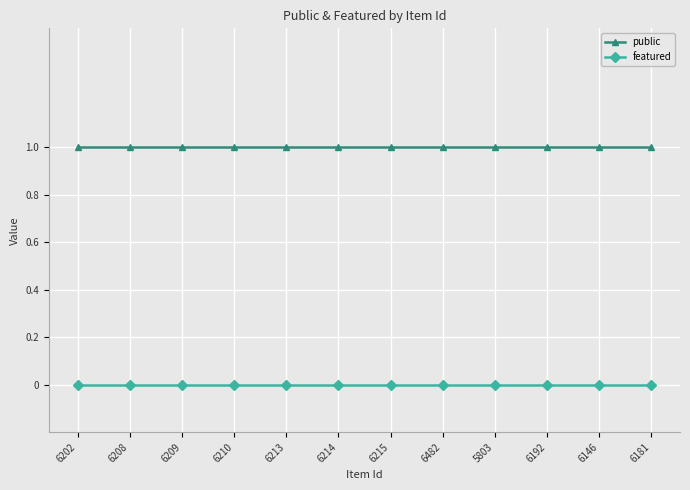

How many lines are shown in the chart?

2